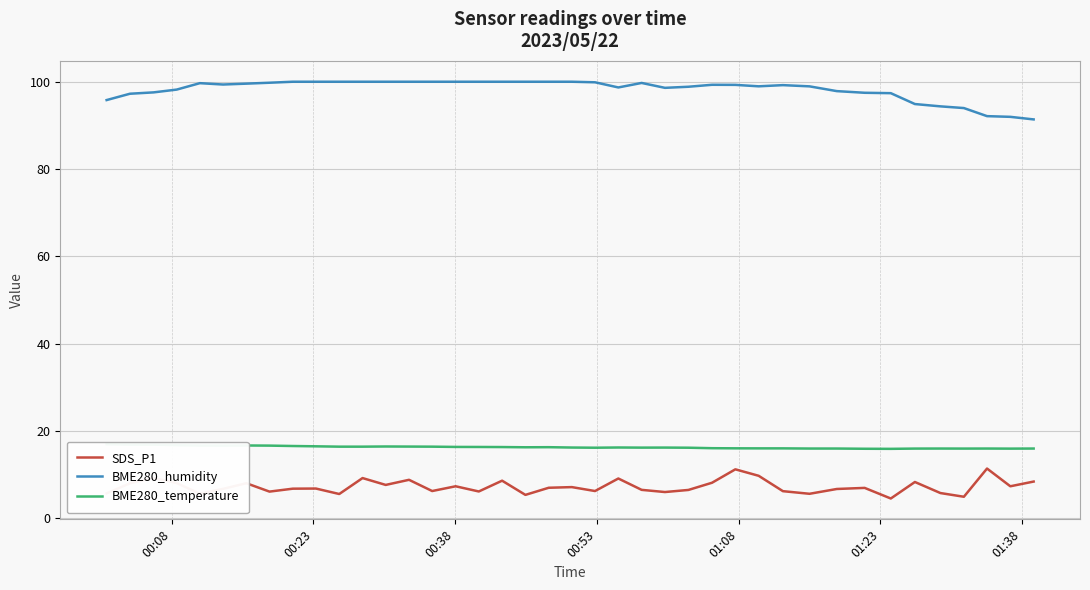

What is the average value of the BME280_humidity series?

98.2